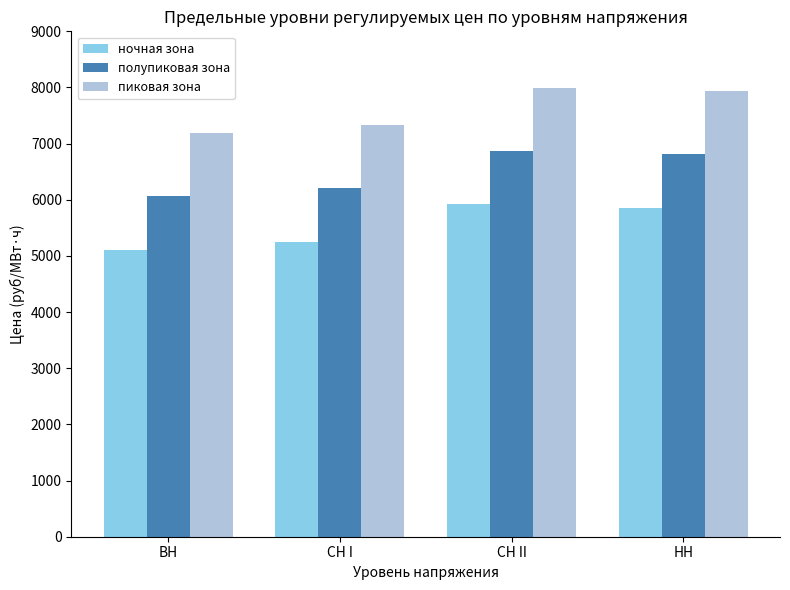

What is the difference between the полупиковая зона values at ВН and СН I?

149.1